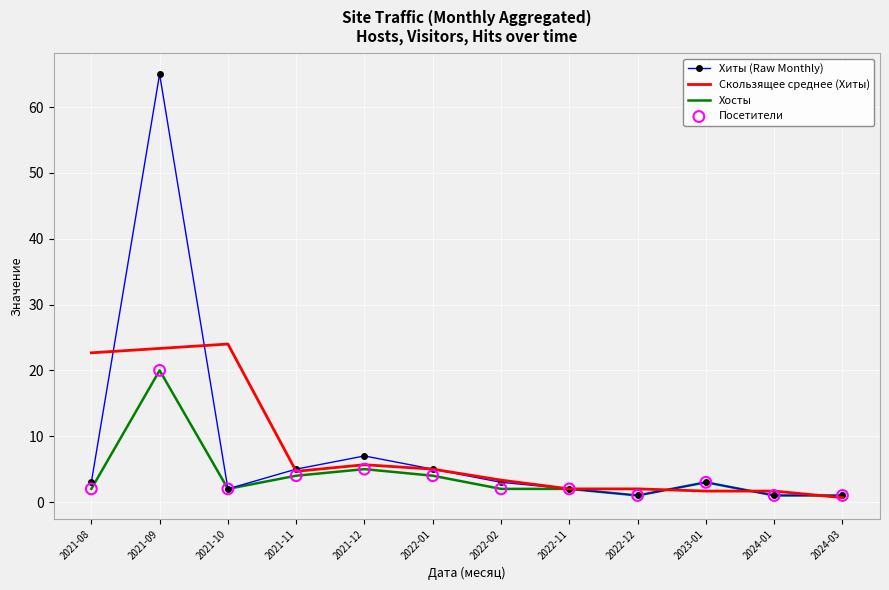

Which series has the widest spread of values?

Хиты (Raw Monthly)